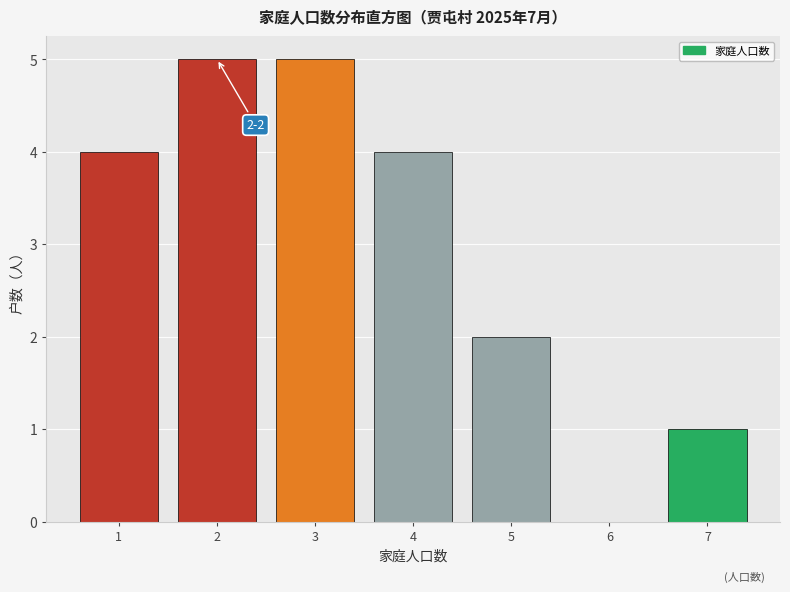

Reading left to right, what are all the values shown in this chart?

1=4	2=5	3=5	4=4	5=2	6=0	7=1